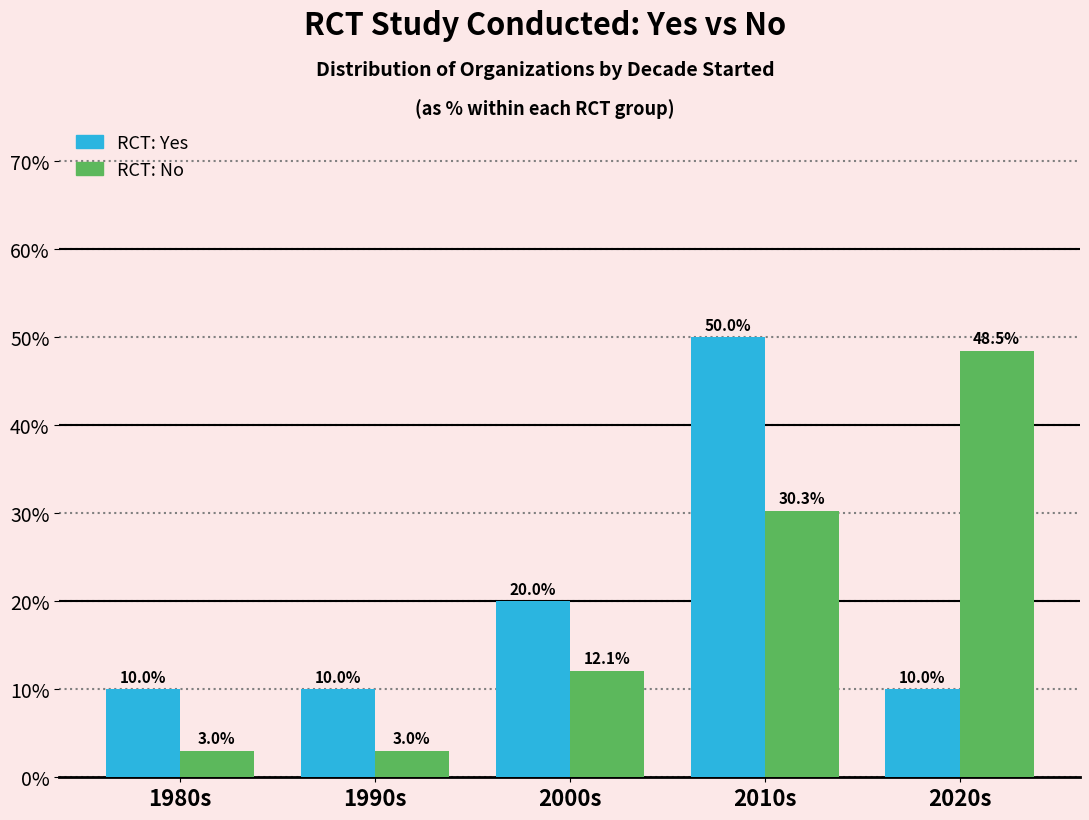

The RCT: No series shows 20.1 at 2000s. True or false?

False